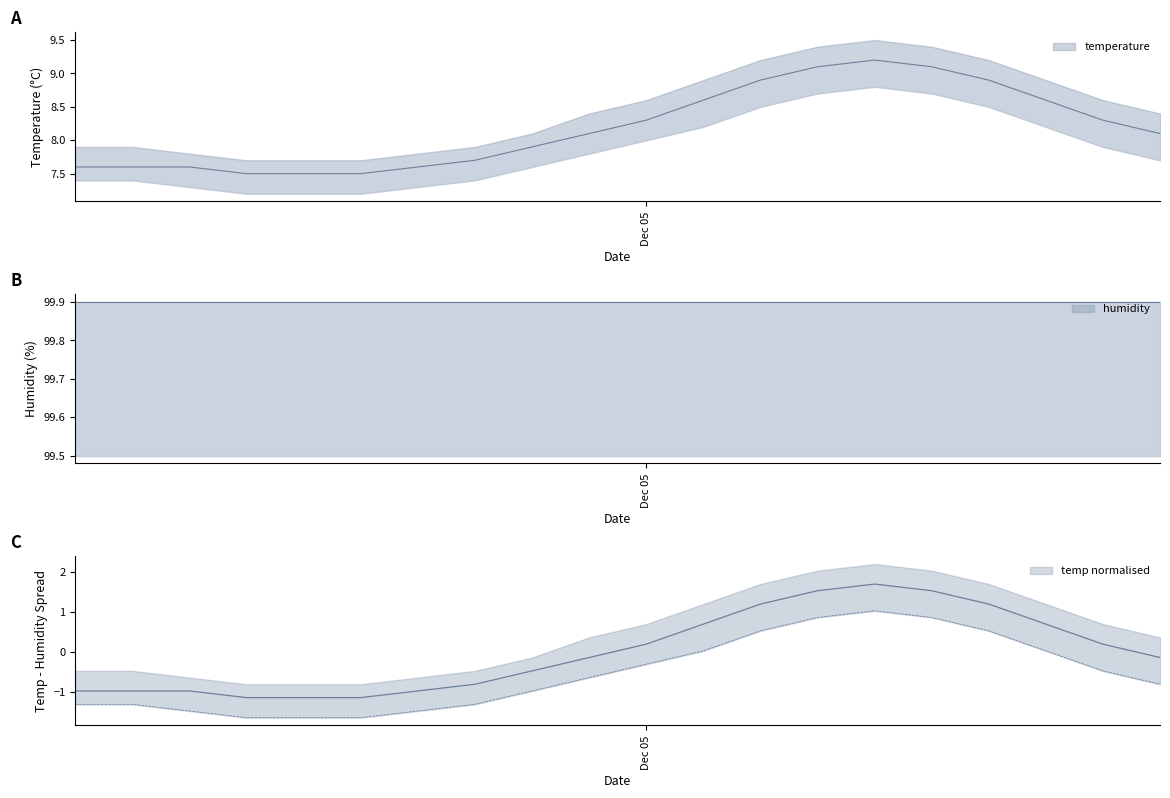

Reading left to right, what are all the values shown in this chart?

-1.0	-1.0	-1.0	-1.1	-1.1	-1.1	-1.0	-0.8	-0.5	-0.1	0.2	0.7	1.2	1.5	1.7	1.5	1.2	0.7	0.2	-0.1